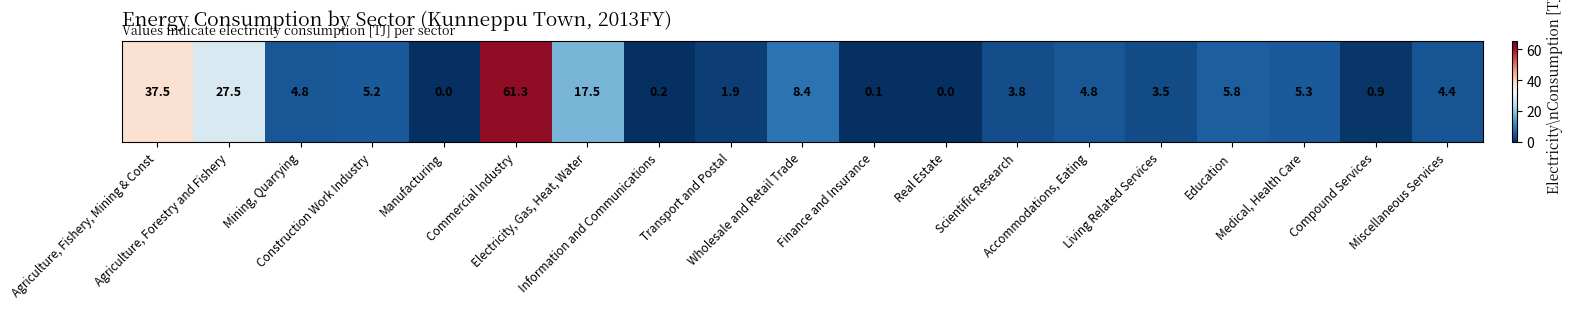

List the labels in order of value, largest first.

Commercial Industry, Agriculture, Fishery, Mining & Const, Agriculture, Forestry and Fishery, Electricity, Gas, Heat, Water, Wholesale and Retail Trade, Education, Medical, Health Care, Construction Work Industry, Mining, Quarrying, Accommodations, Eating, Miscellaneous Services, Scientific Research, Living Related Services, Transport and Postal, Compound Services, Information and Communications, Finance and Insurance, Manufacturing, Real Estate